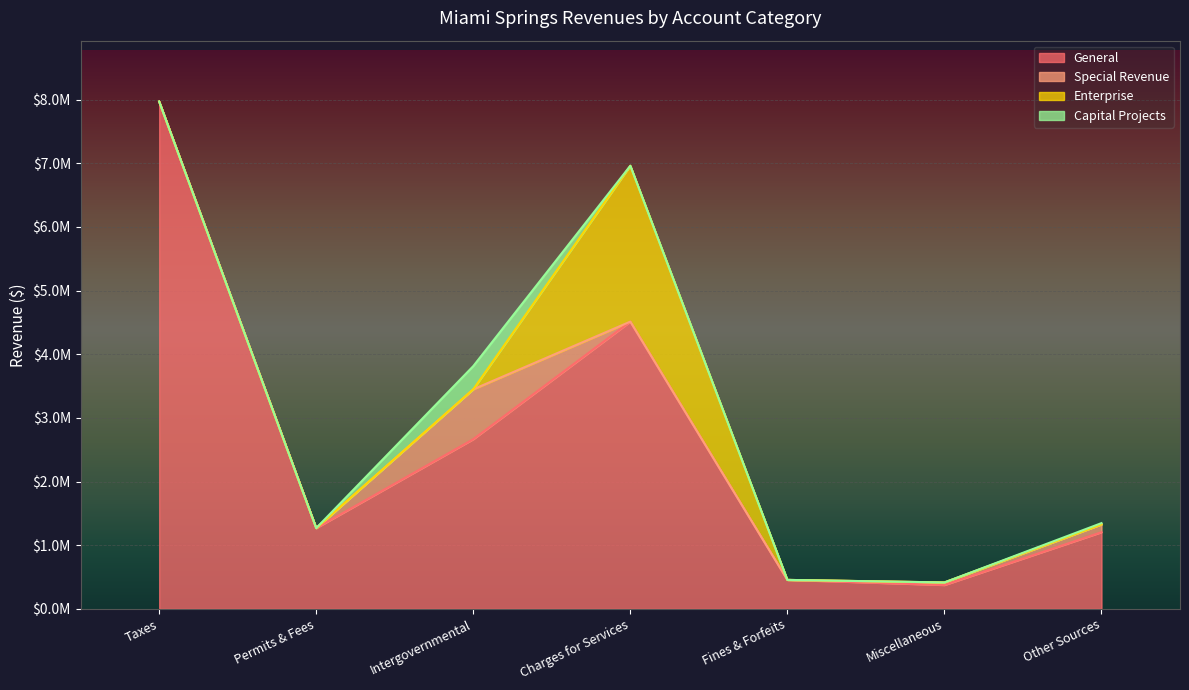

True or false: Special Revenue has more than 2 interior local peaks.

False